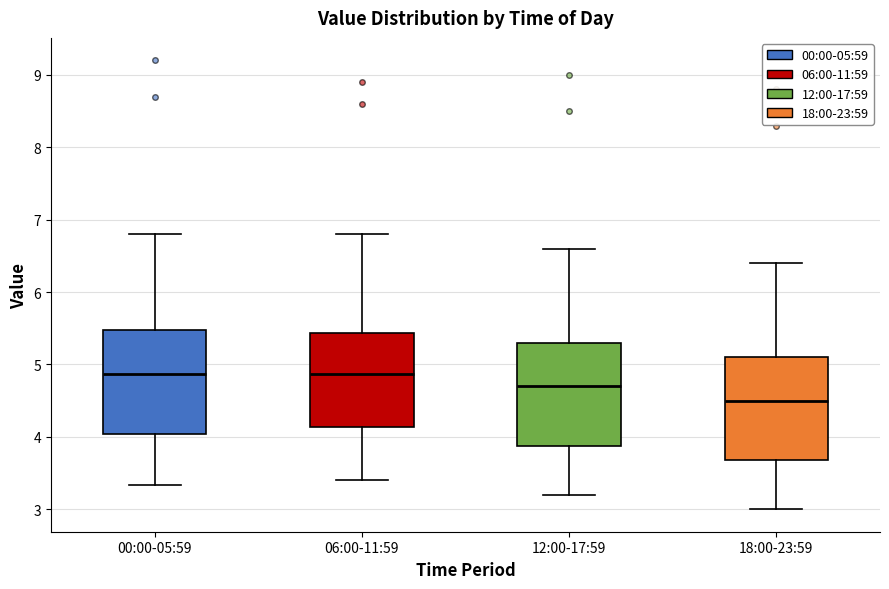

Reading left to right, read every box against the y-axis: the position of its median line, the range the box covers, and the ends of its whiskers. The values are not printed on the chart, so give them approximately, as read against the axis.

00:00-05:59: median 4.9, box 4.0 to 5.5, whiskers 3.3 to 6.8
06:00-11:59: median 4.9, box 4.1 to 5.4, whiskers 3.4 to 6.8
12:00-17:59: median 4.7, box 3.9 to 5.3, whiskers 3.2 to 6.6
18:00-23:59: median 4.5, box 3.7 to 5.1, whiskers 3.0 to 6.4